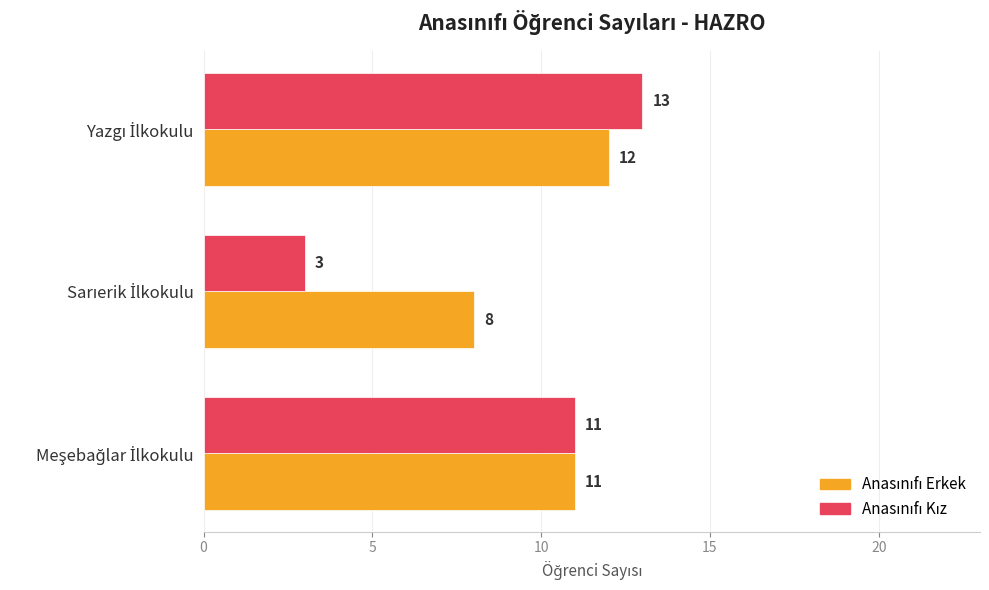

At how many categories does at least one series exceed 4?

3